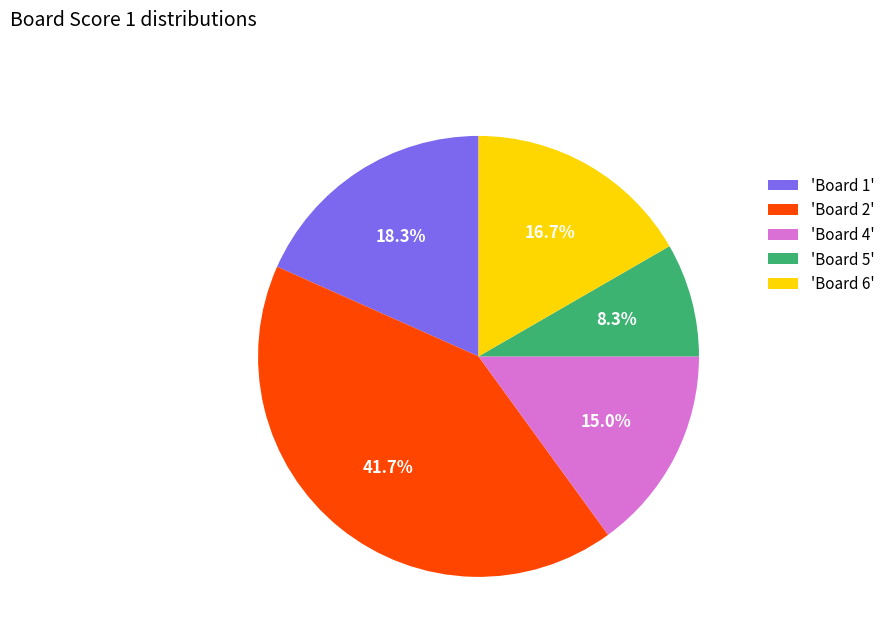

Is there any slice that represents more than half of the pie?

No